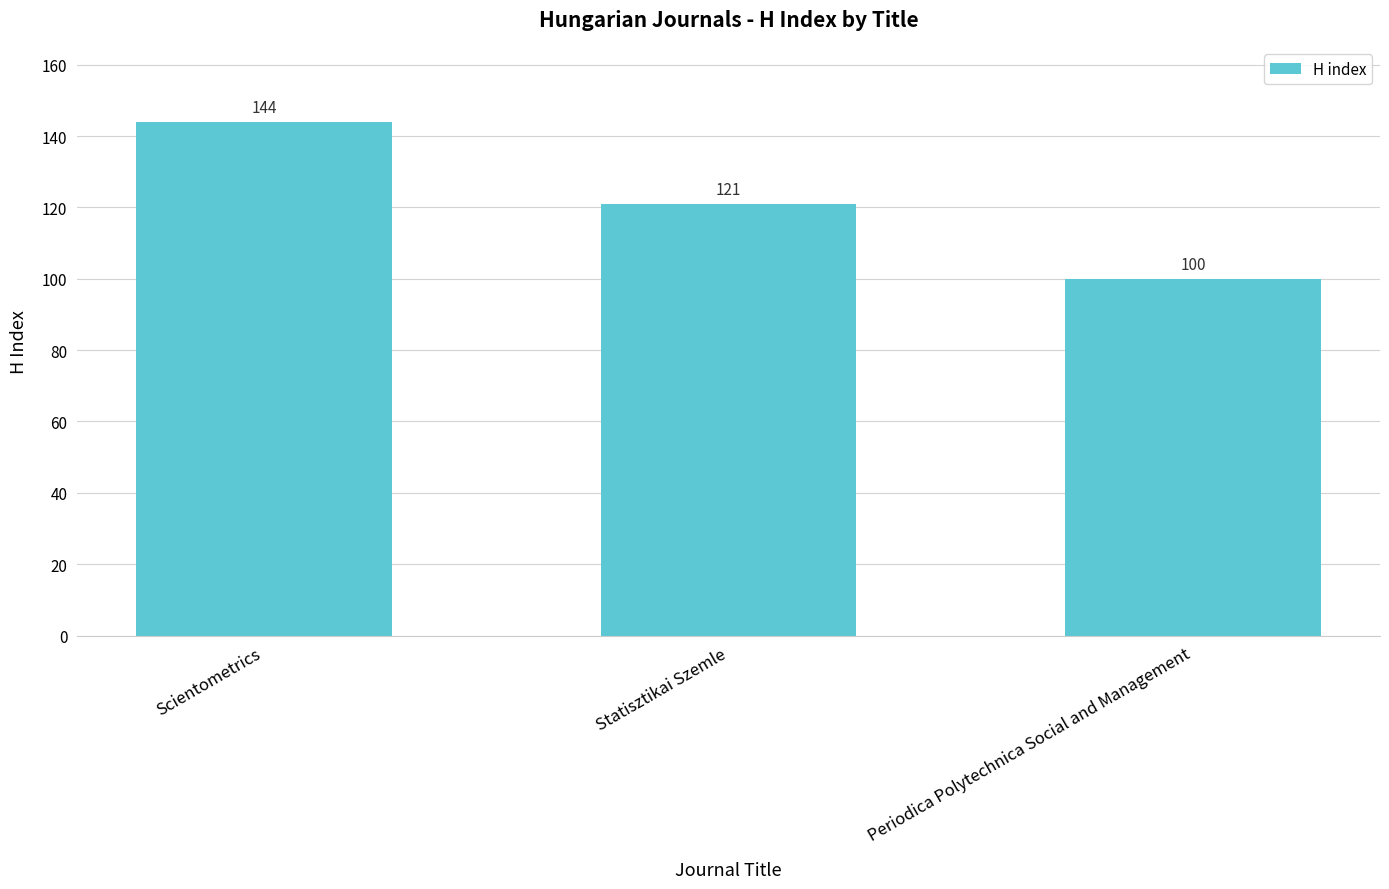

What is the value of the 1st bar from the left?

144